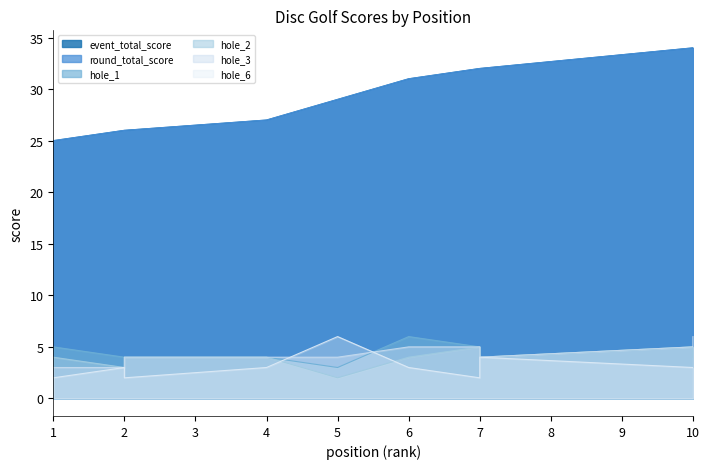

Which series has the largest total across all categories?

event_total_score